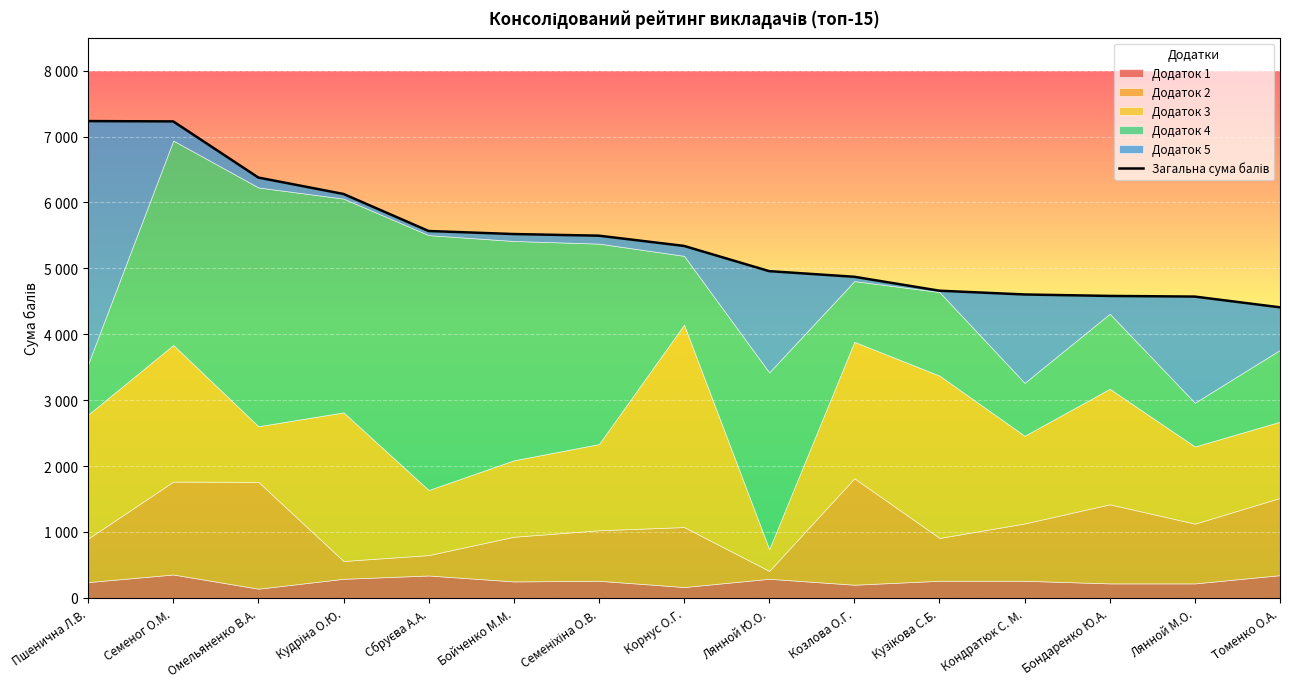

What position from the left is Лянной Ю.О.?

9